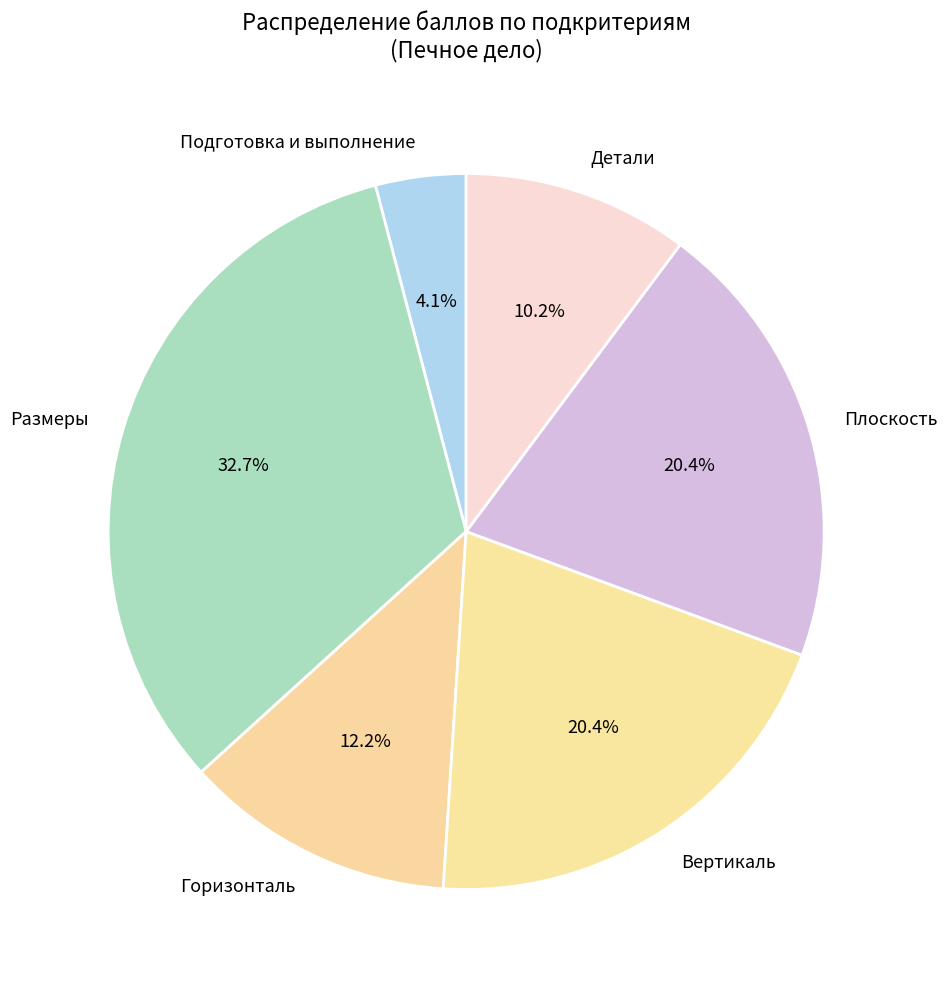

To the nearest percent, what portion does Плоскость represent?

20%